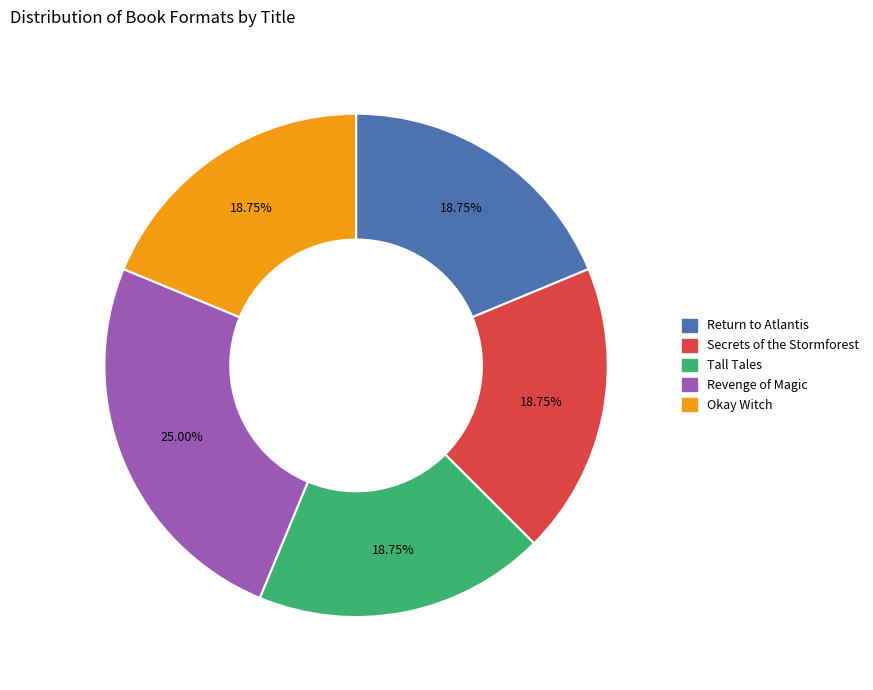

What is the ratio of the value at Secrets of the Stormforest to the value at Return to Atlantis?

1.0